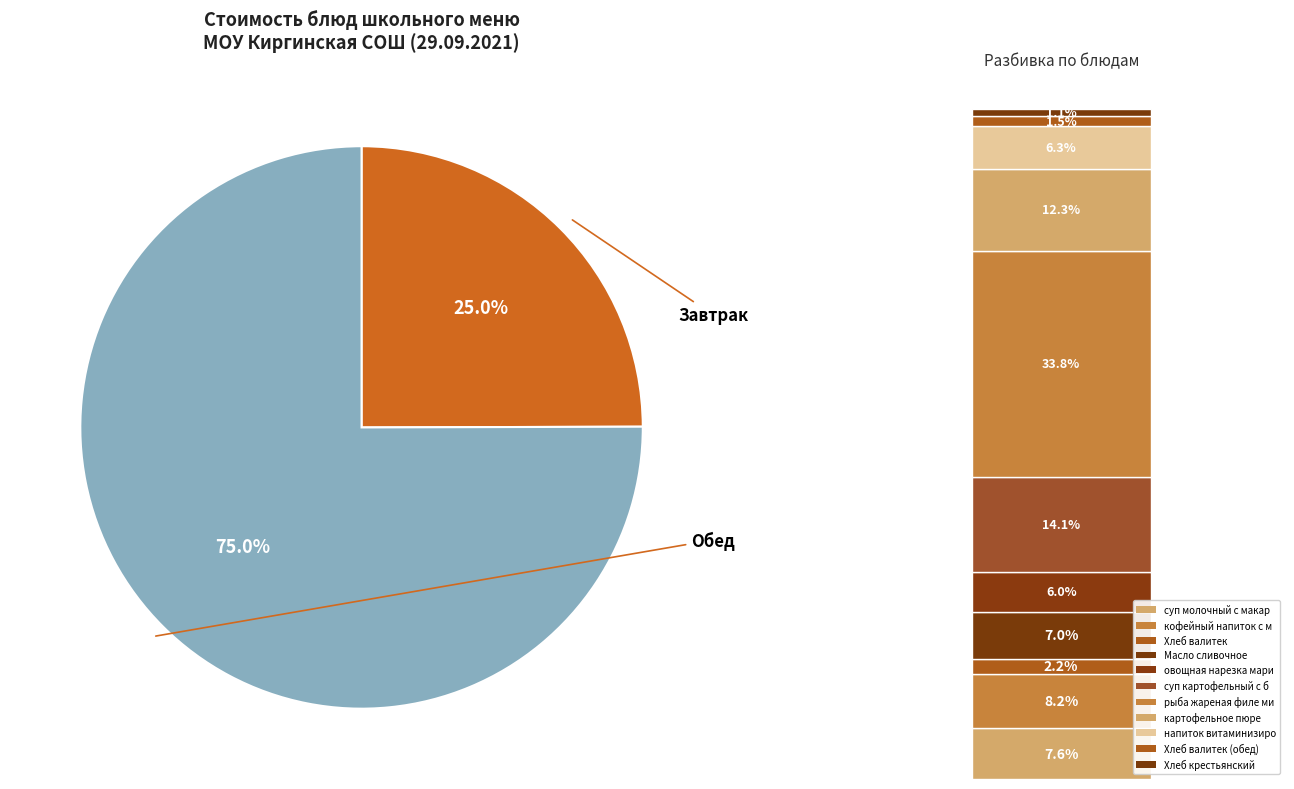

Is there a majority slice in this chart?

Yes